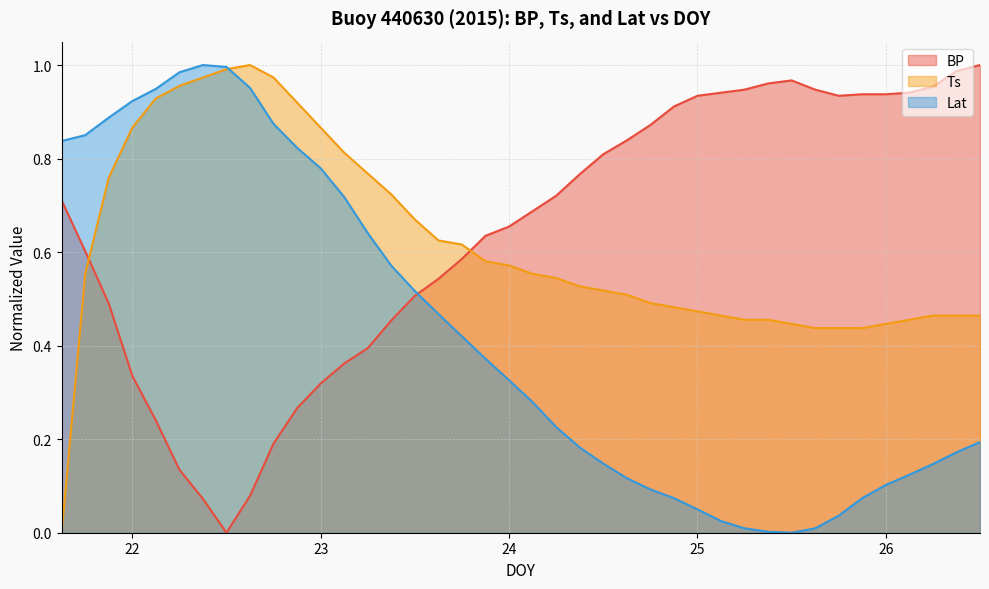

How many interior local peaks does the BP series have?

1